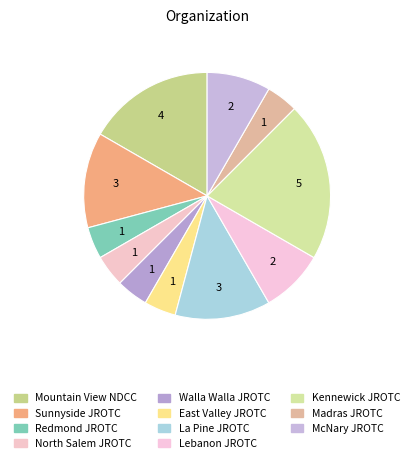

Which has a higher value, La Pine JROTC or Sunnyside JROTC?

La Pine JROTC